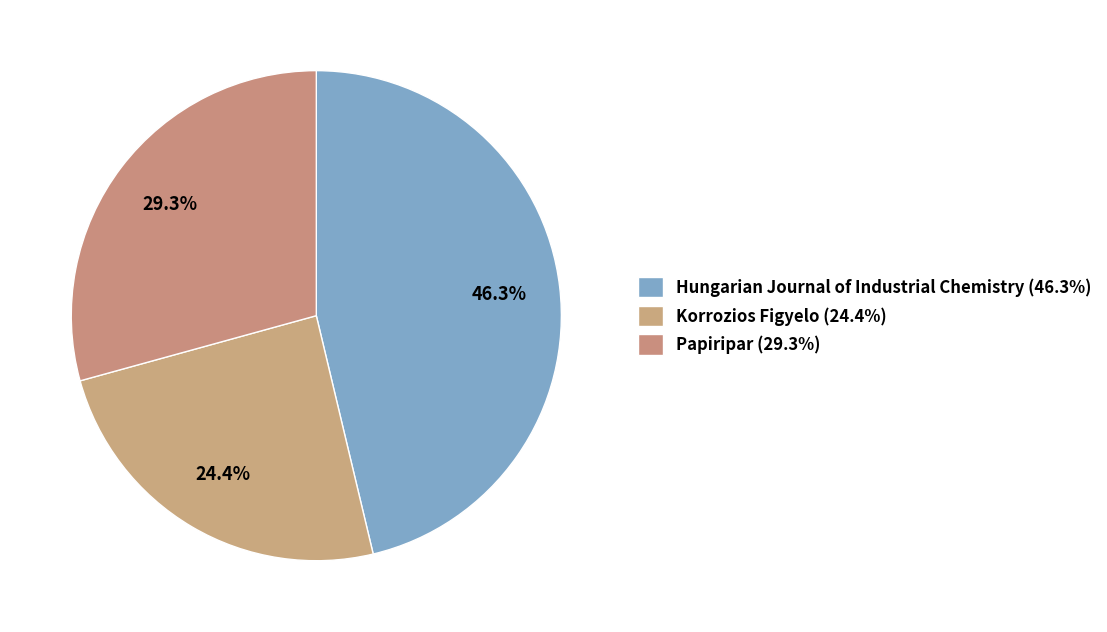

True or false: Korrozios Figyelo accounts for 32% of the total.

False